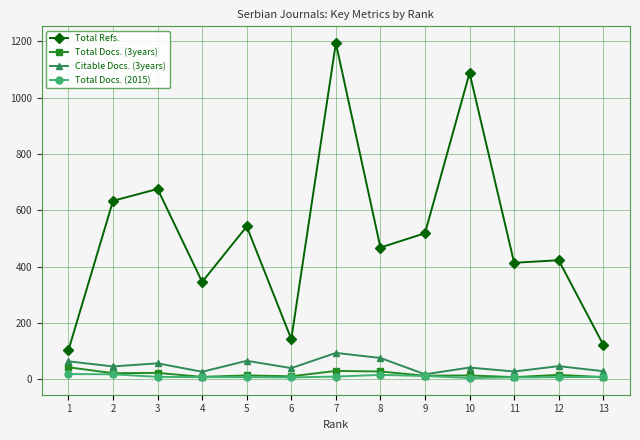

What is the difference between the maximum and minimum values in the Total Docs. (2015) series?

14